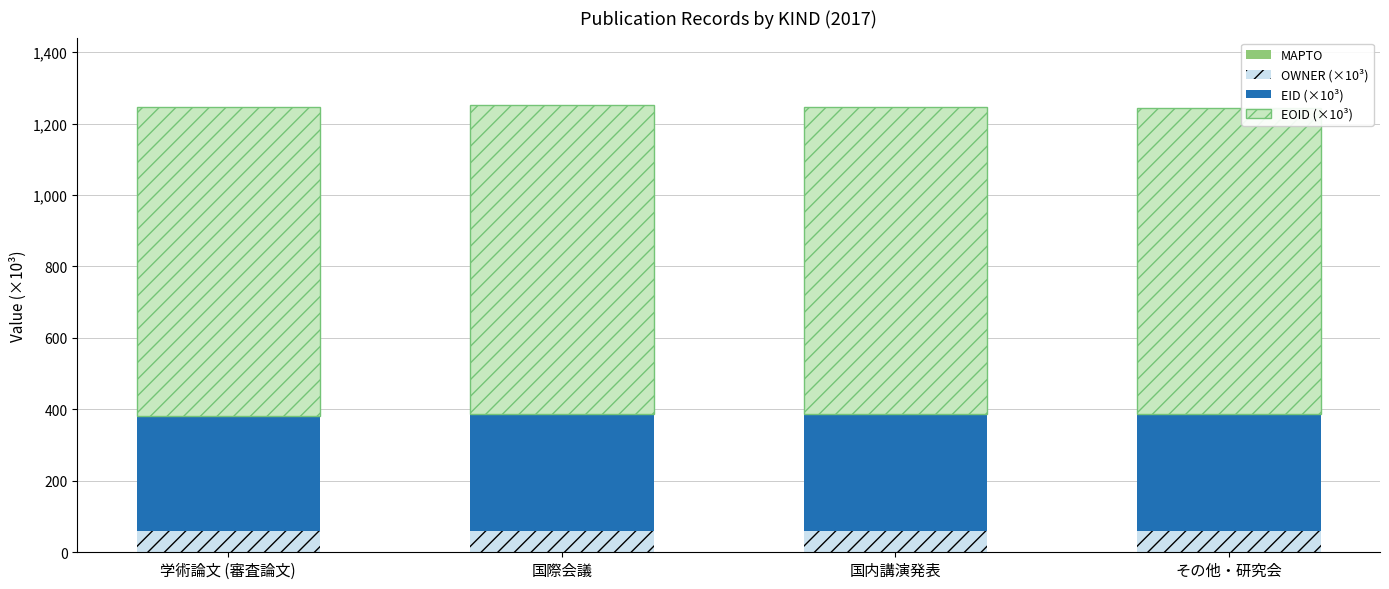

What is the average value of the OWNER (×10³) series?

60.0